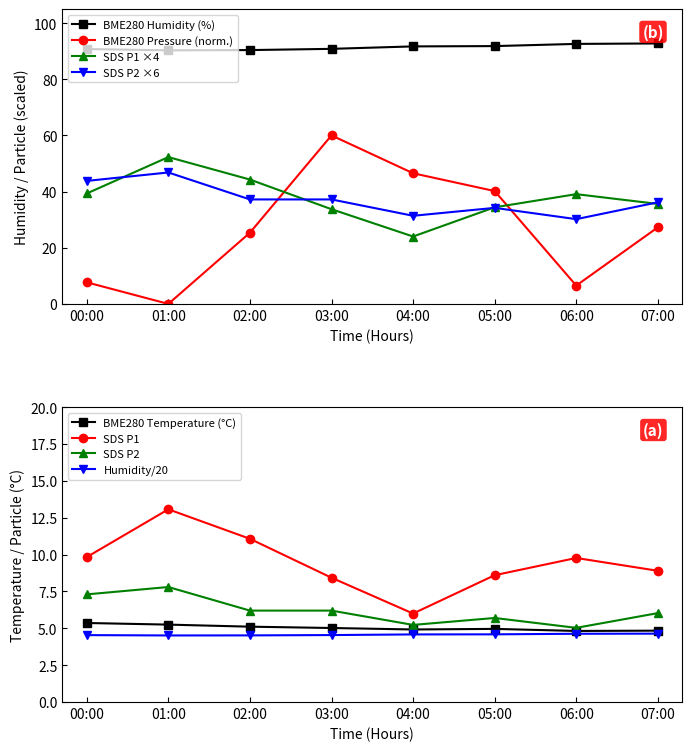

How many BME280_humidity values are between 4 and 5?

8